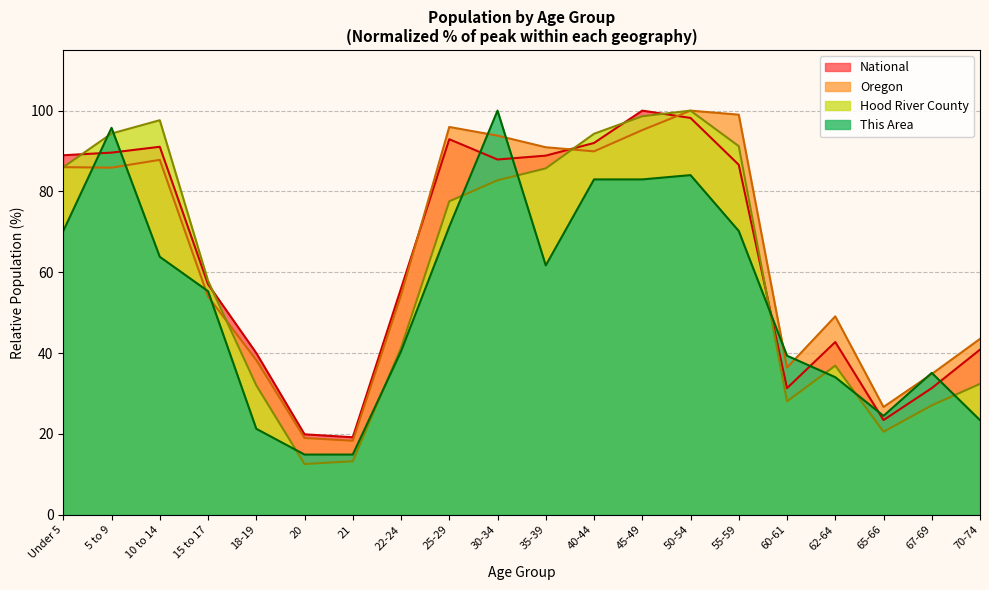

What position from the left is 22-24?

8